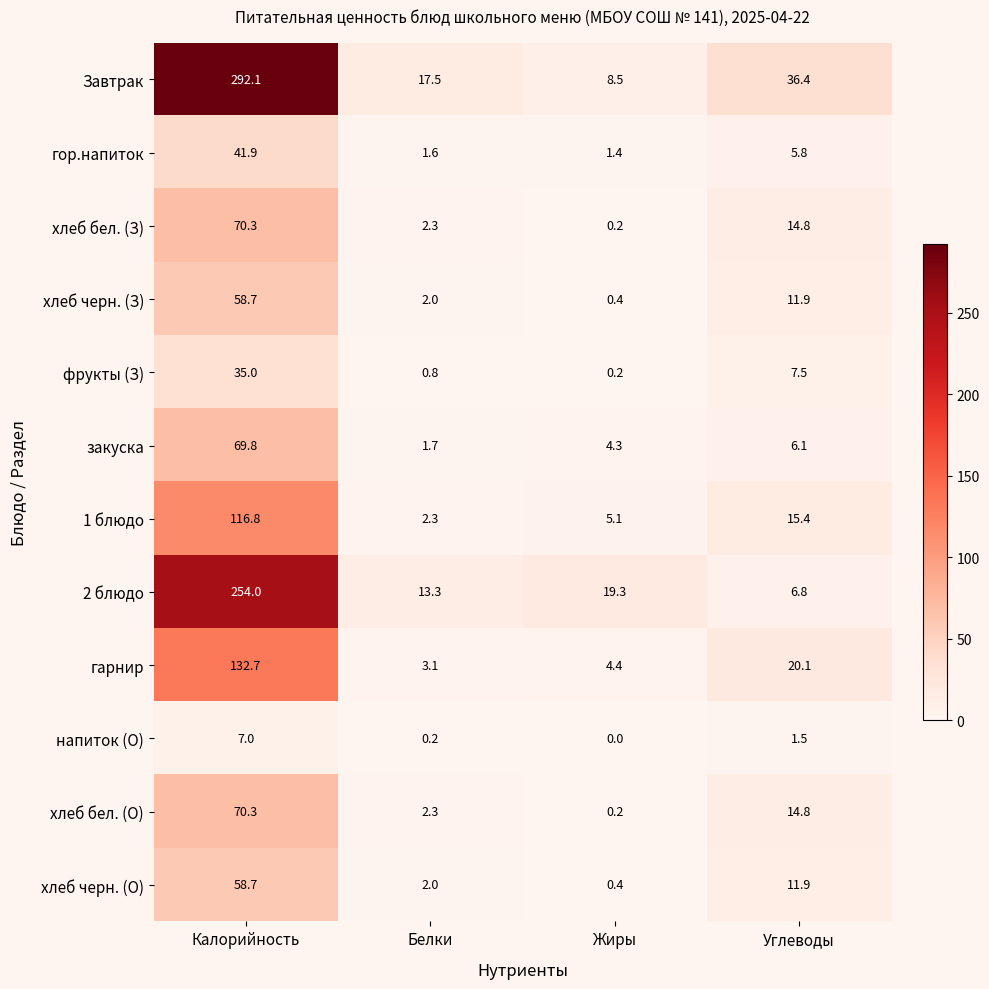

Which series has the largest range (max minus min)?

Завтрак